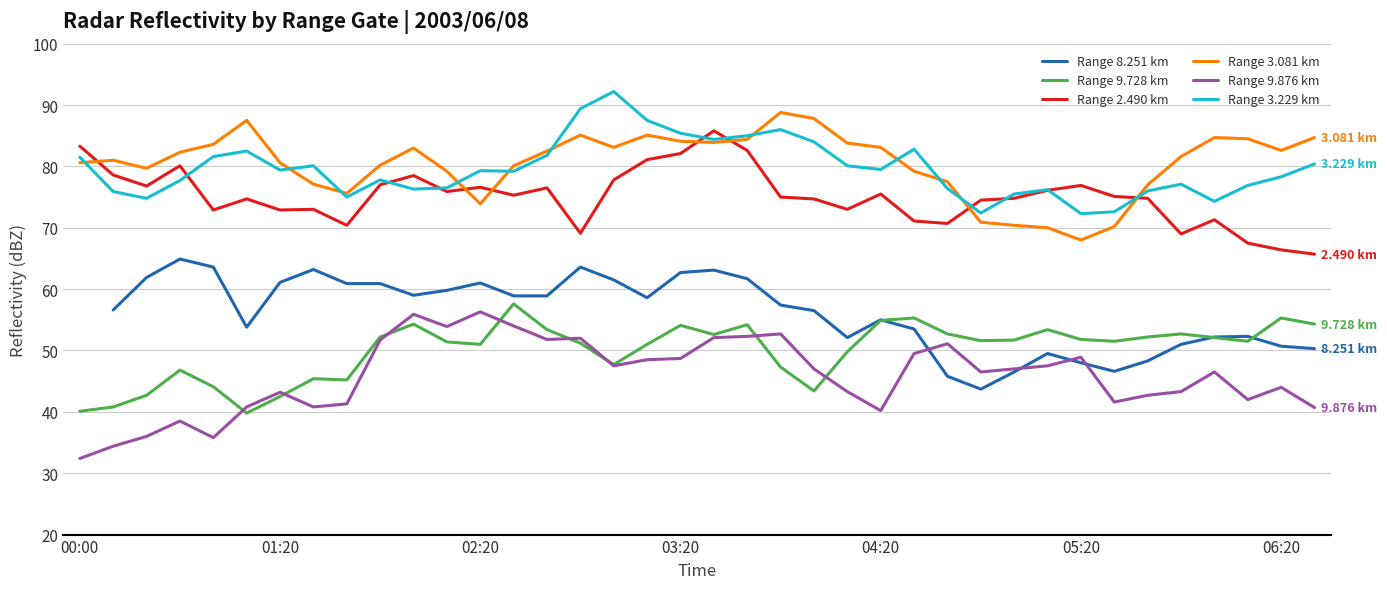

True or false: Range 3.229 km has more than 0 points higher than both neighbors.

True